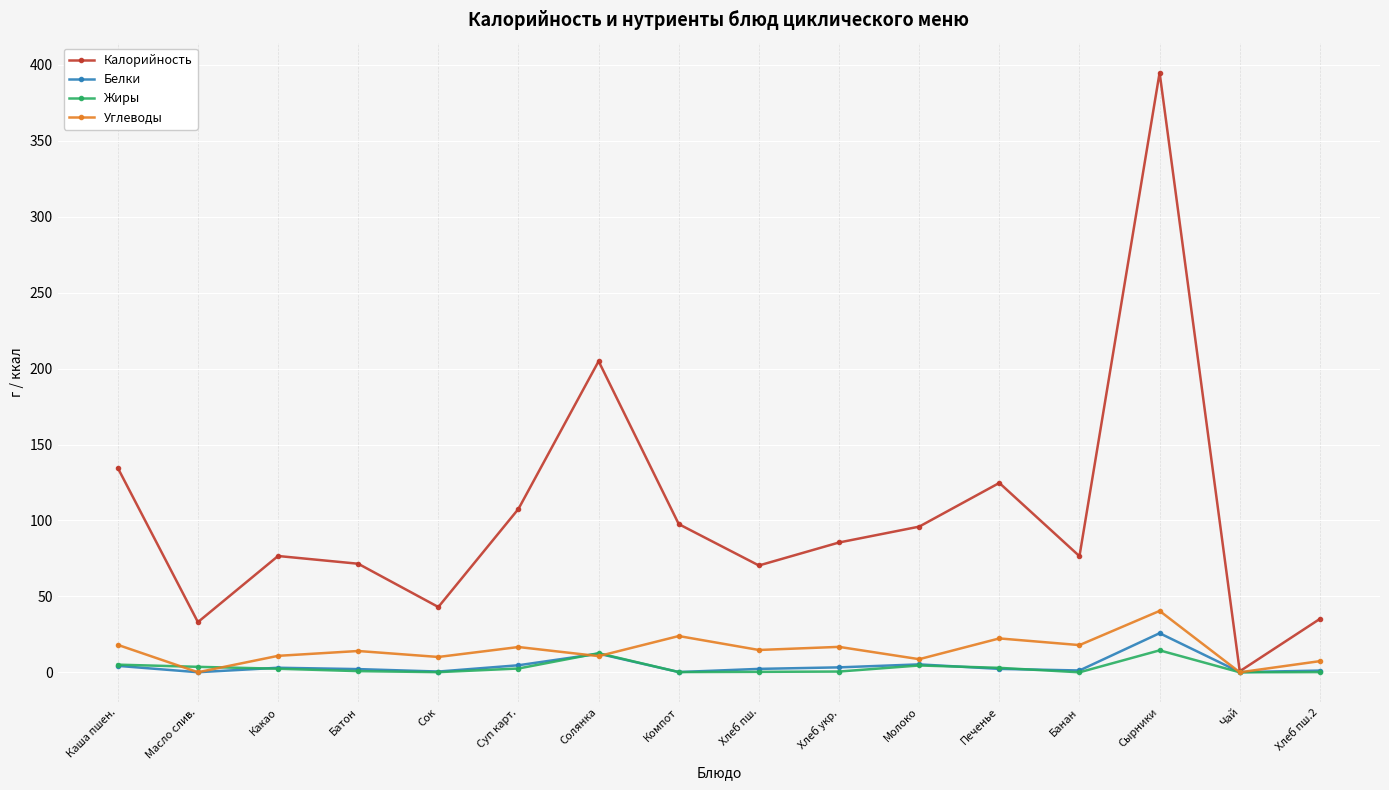

True or false: Углеводы has more than 2 points higher than both neighbors.

True